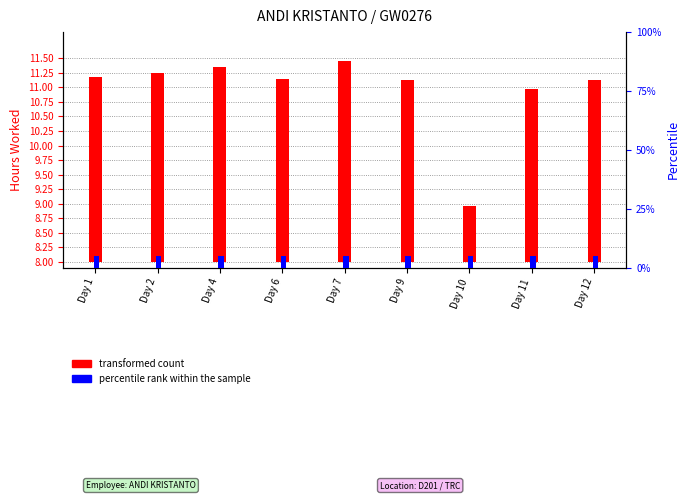

What is the sum of all transformed count values?

26.5